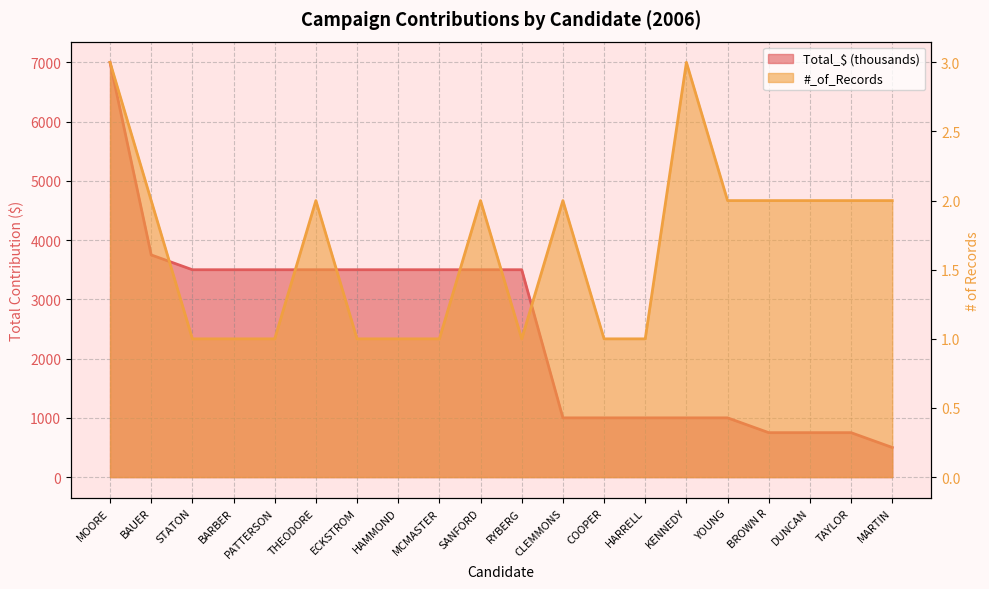

At which category is the sum across all series the highest?

MOORE